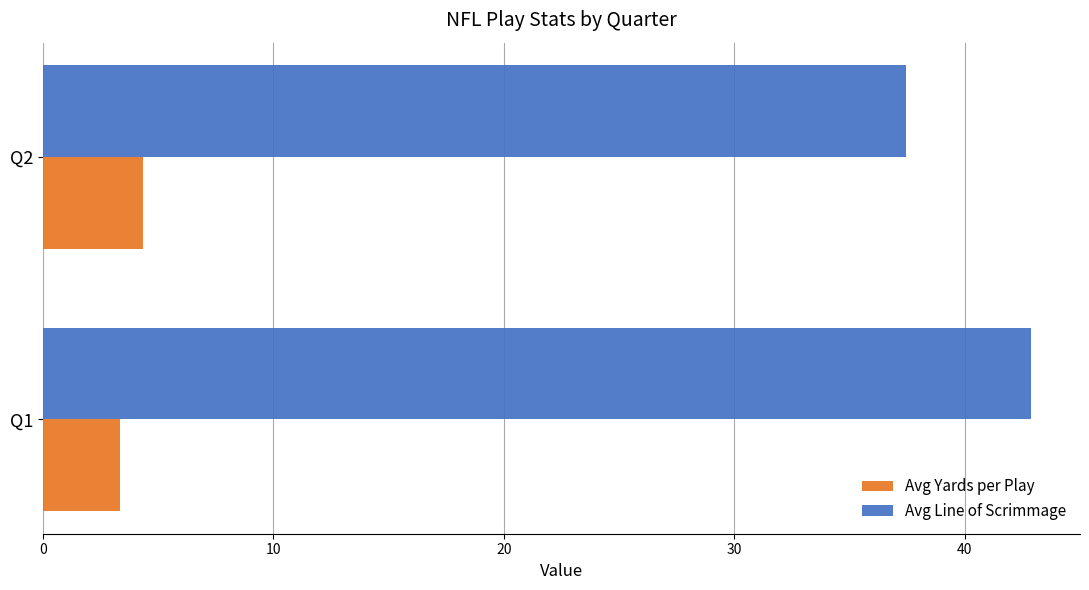

Which category has the lowest value in the Avg Line of Scrimmage series?

Q2